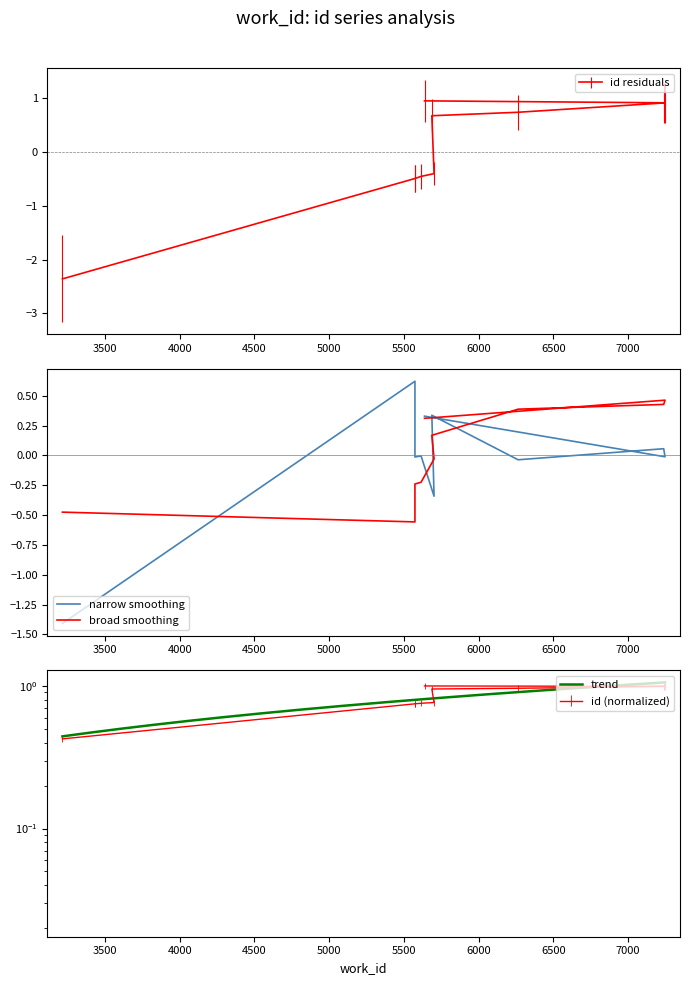

Count the number of values greater than 0.

5